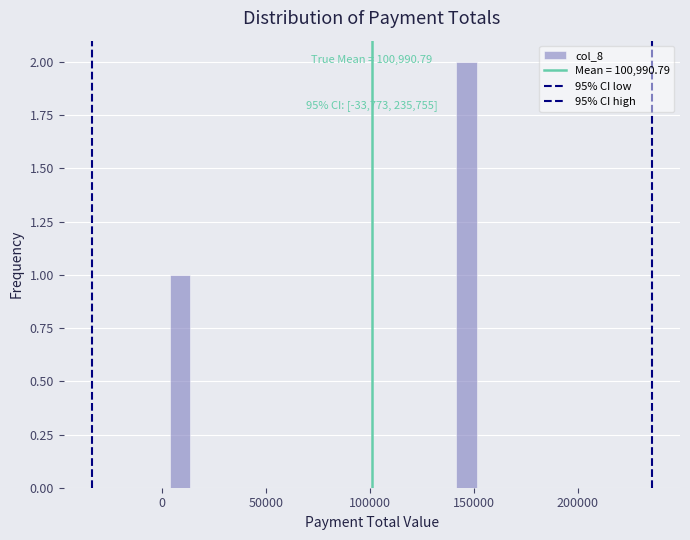

Around what value on the x-axis is the tallest bar? Give the approximate position of its centre, as read against the axis.

145000